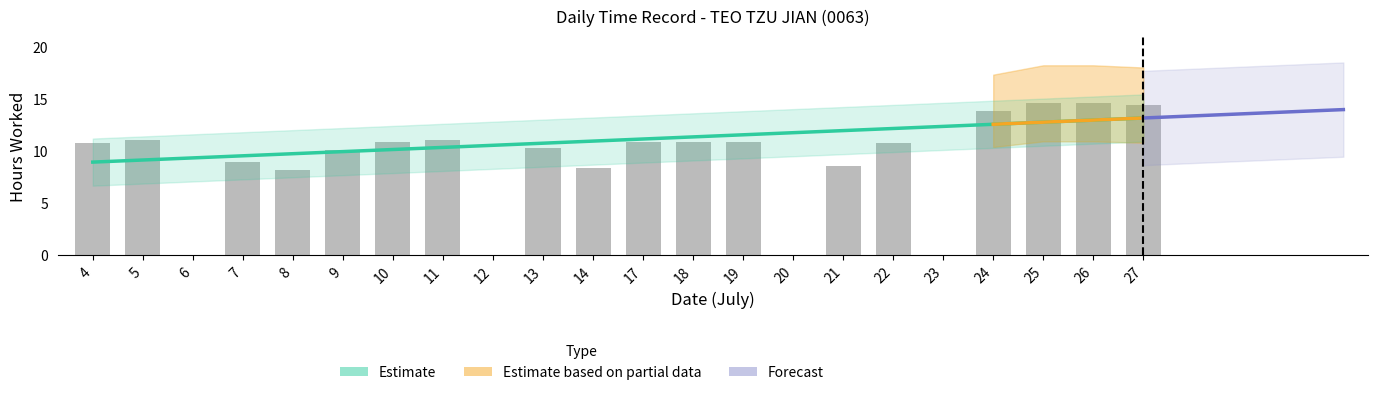

Where is the data nearest to the value 7?

8